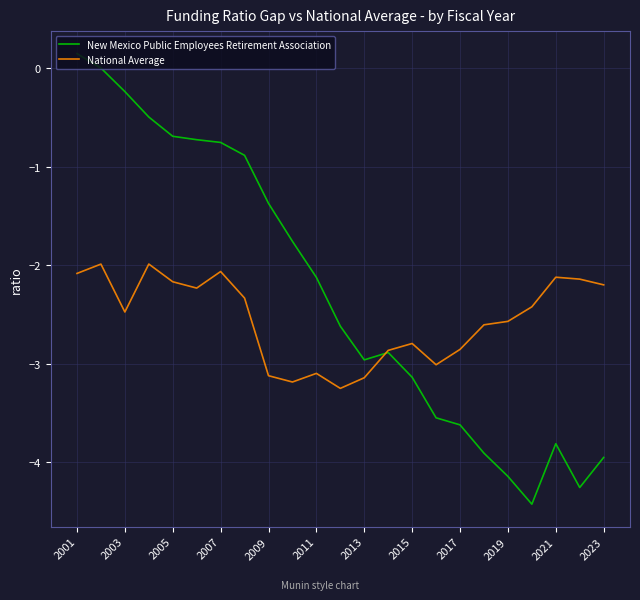

List the series in order of their overall mean, highest first.

New Mexico Public Employees Retirement Association, National Average